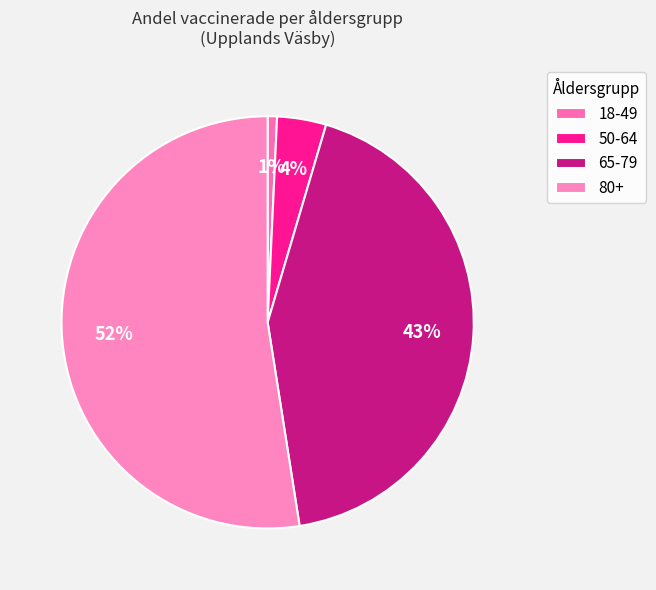

Is there a majority slice in this chart?

Yes